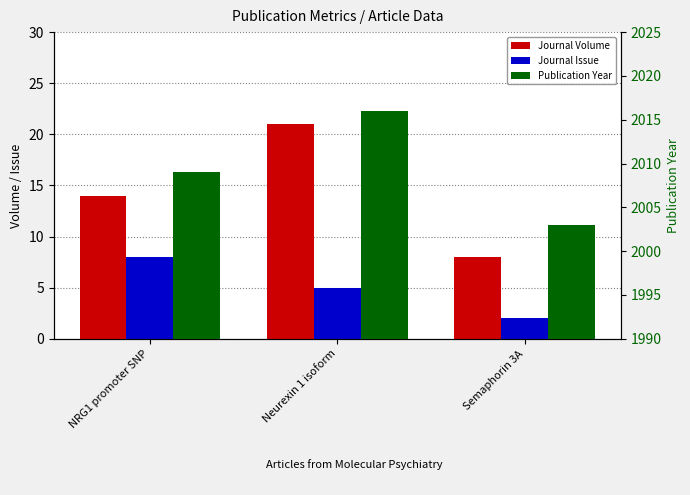

Which series changed the most between Neurexin 1 isoform and Semaphorin 3A?

Journal Volume